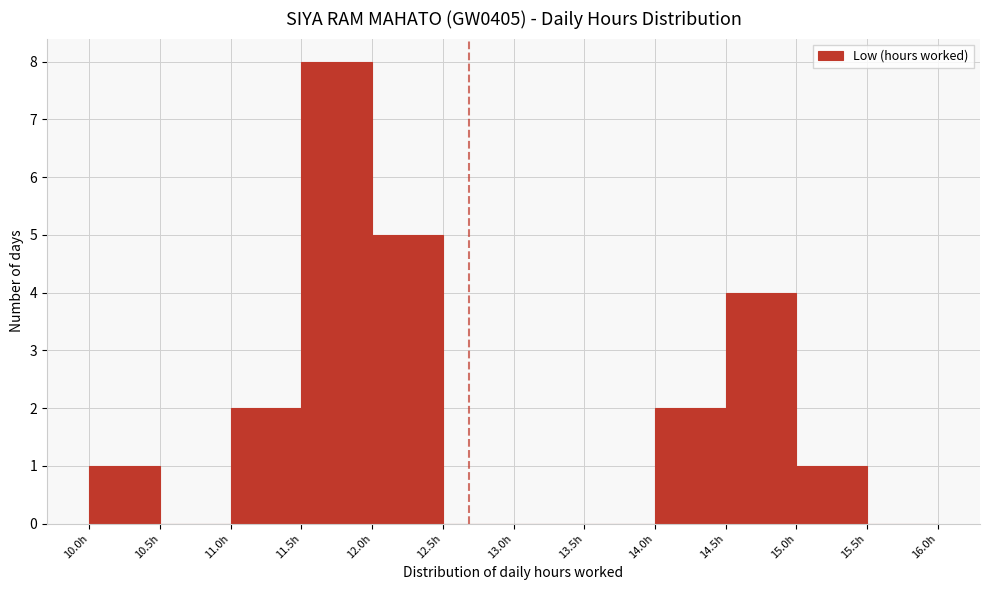

Reading left to right, list every bar in this chart as the range it spans on the x-axis followed by its height. The values are not printed on the chart, so give them approximately, as read against the axis.

10.0 to 10.5: 1
10.5 to 11.0: 0
11.0 to 11.5: 2
11.5 to 12.0: 8
12.0 to 12.5: 5
12.5 to 13.0: 0
13.0 to 13.5: 0
13.5 to 14.0: 0
14.0 to 14.5: 2
14.5 to 15.0: 4
15.0 to 15.5: 1
15.5 to 16.0: 0